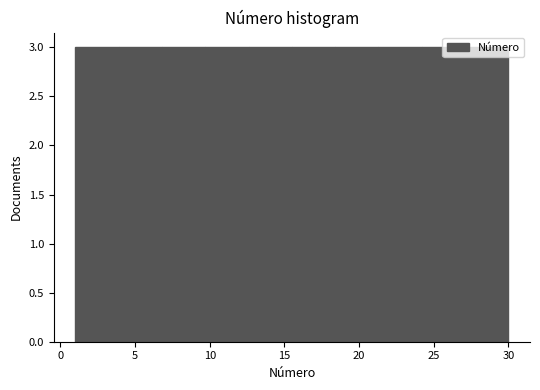

What is the height of the bar covering 21.3 to 24.2 on the x-axis? Neither the bar edges nor the heights are printed on the chart, so give them approximately, as read against the axes.

3